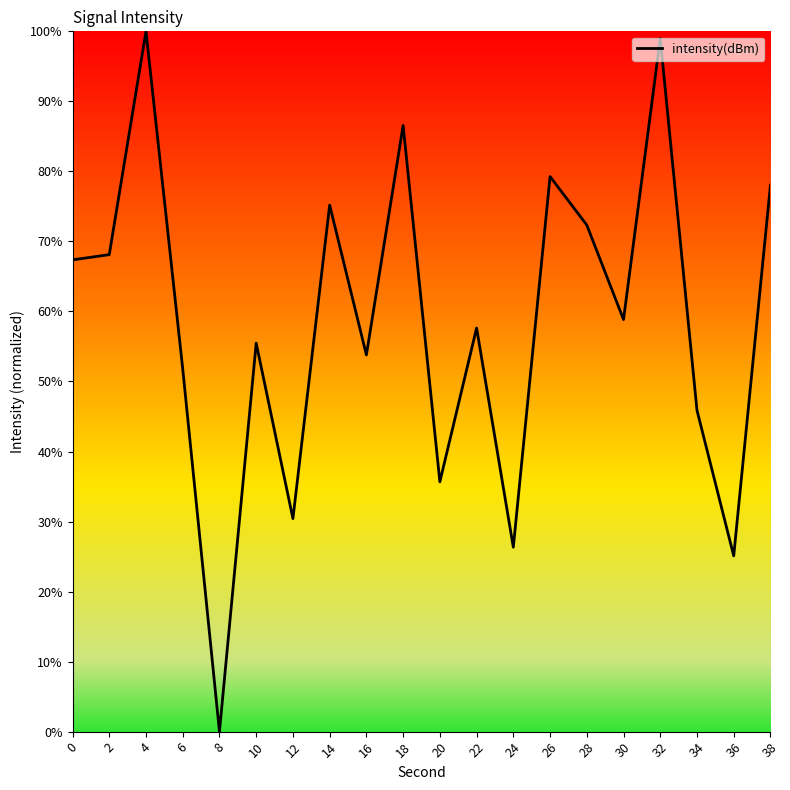

True or false: the data shows 48.5 at 20.

False